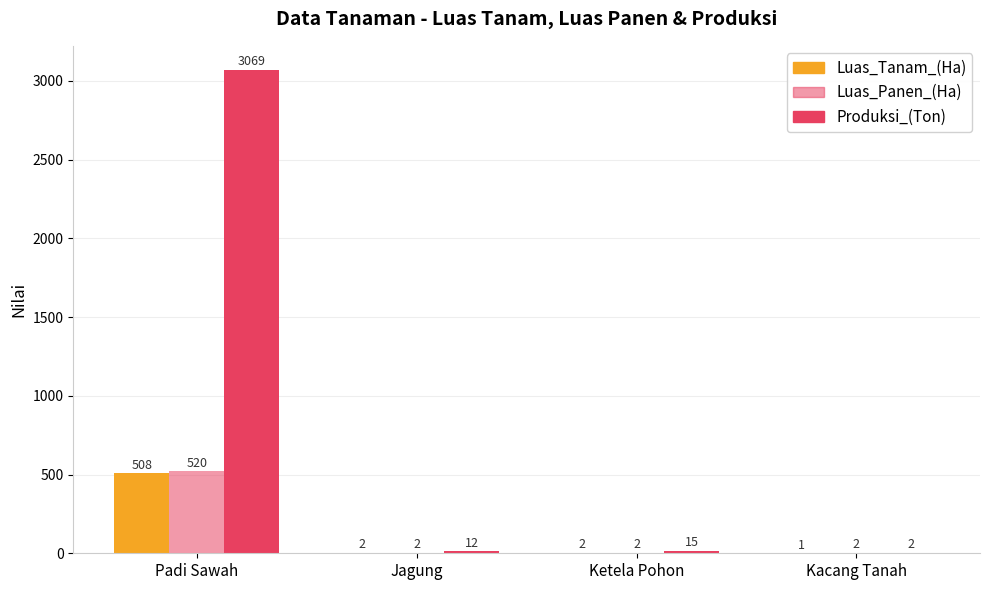

What is the sum of all Produksi_(Ton) values?

3098